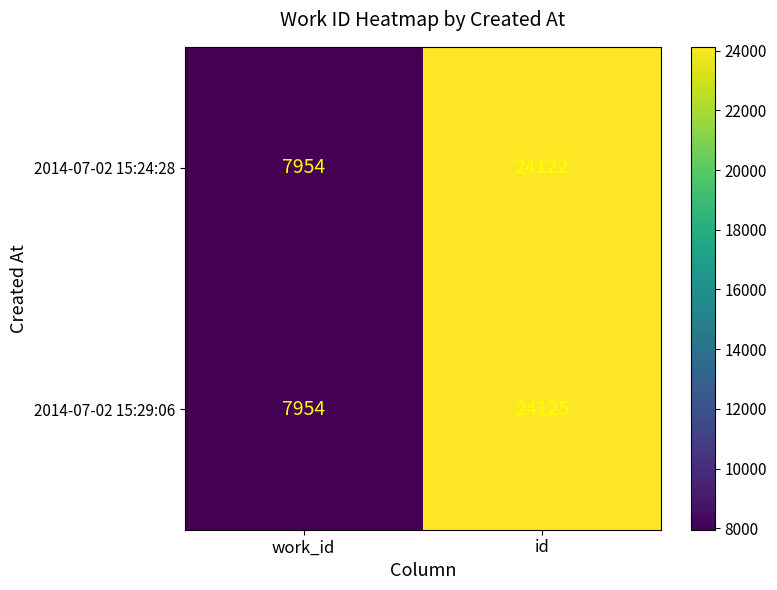

The 2014-07-02 15:29:06 series shows 24125 at id. True or false?

True